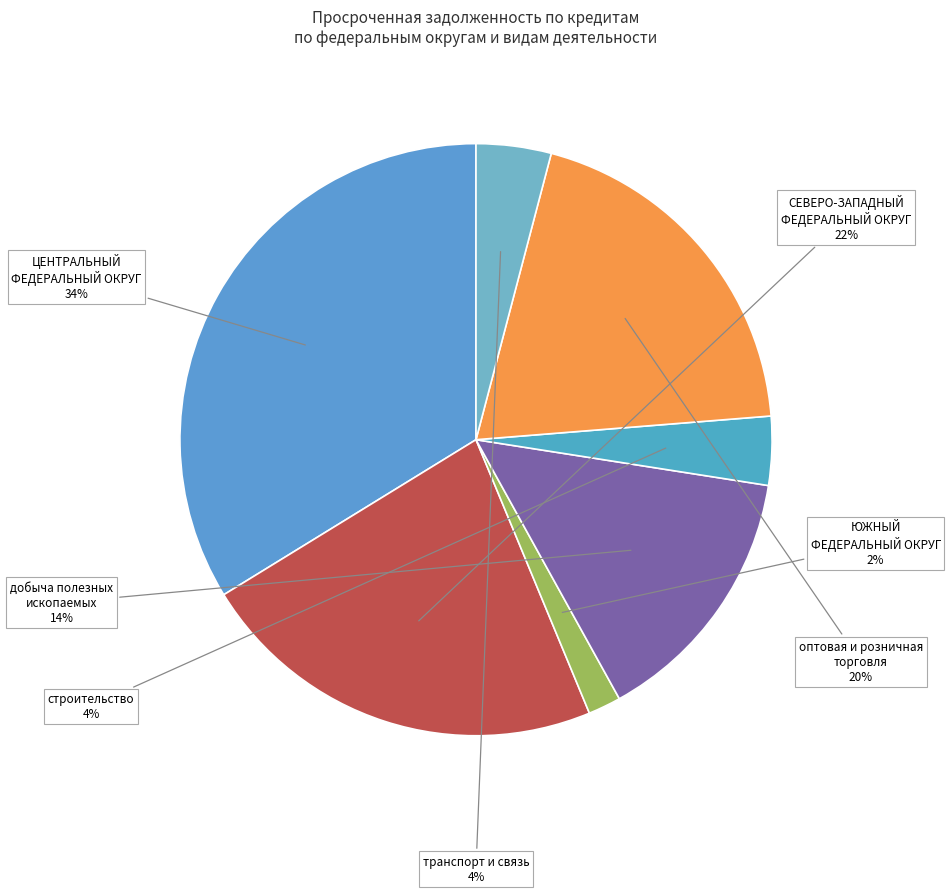

Does any single category account for the majority?

No